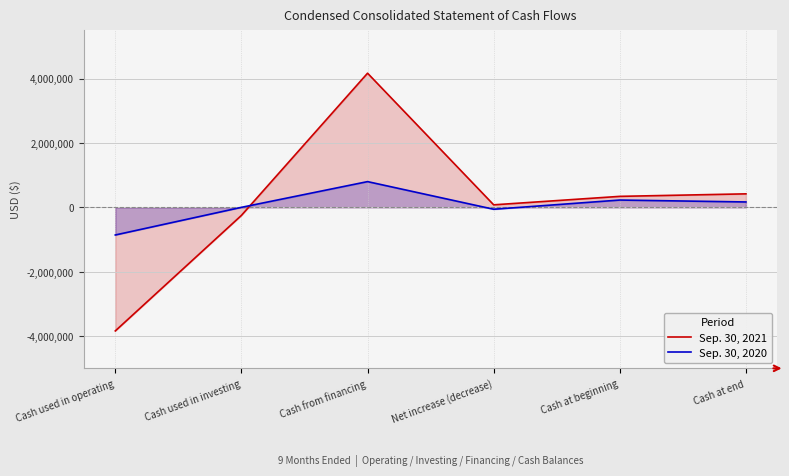

At which label does Sep. 30, 2021 reach its peak?

Cash from financing